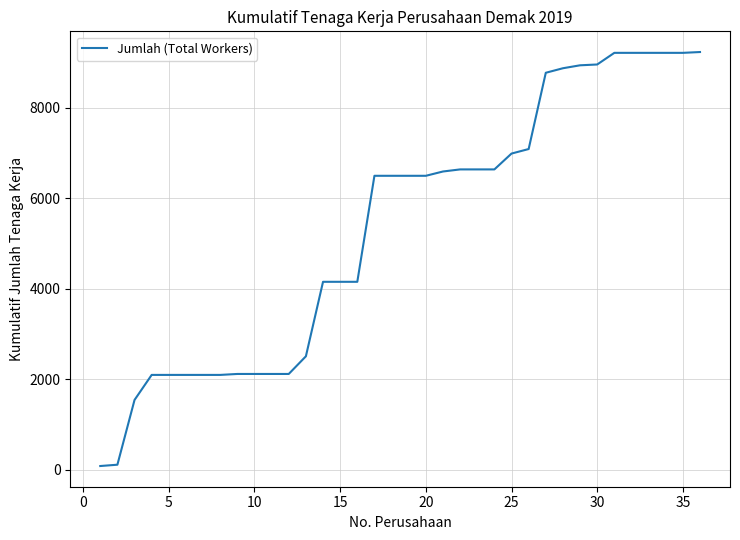

What is the greatest value displayed?

9228